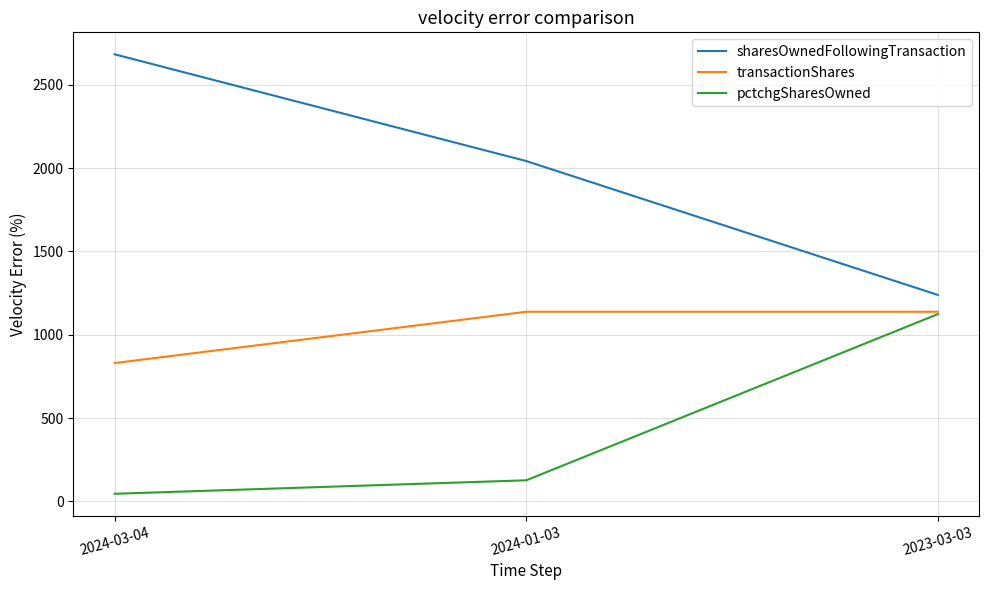

What is the difference between the sharesOwnedFollowingTransaction values at 2024-03-04 and 2023-03-03?

1445